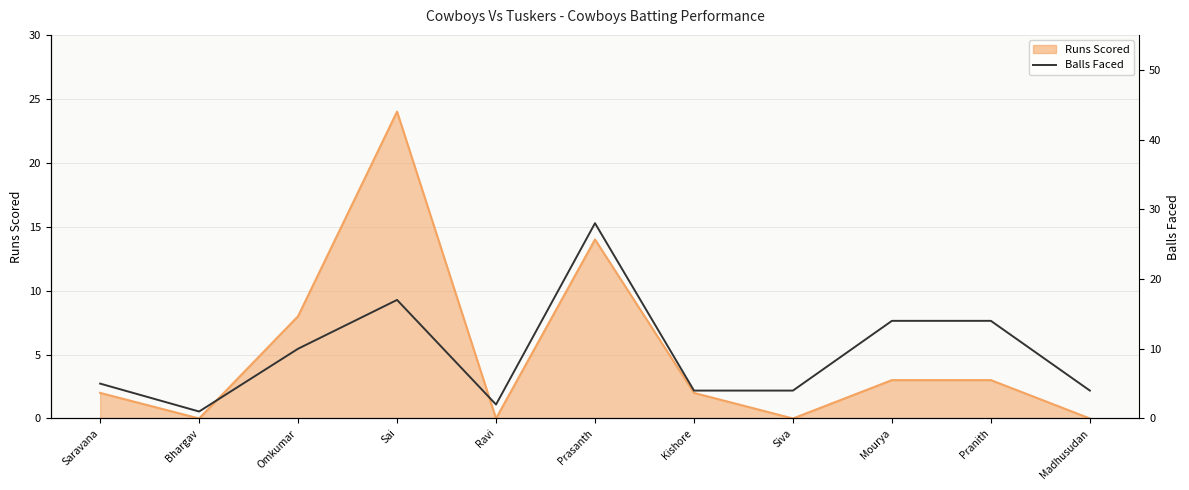

List the labels in order of value, smallest first.

Bhargav, Ravi, Kishore, Siva, Madhusudan, Saravana, Omkumar, Mourya, Pranith, Sai, Prasanth